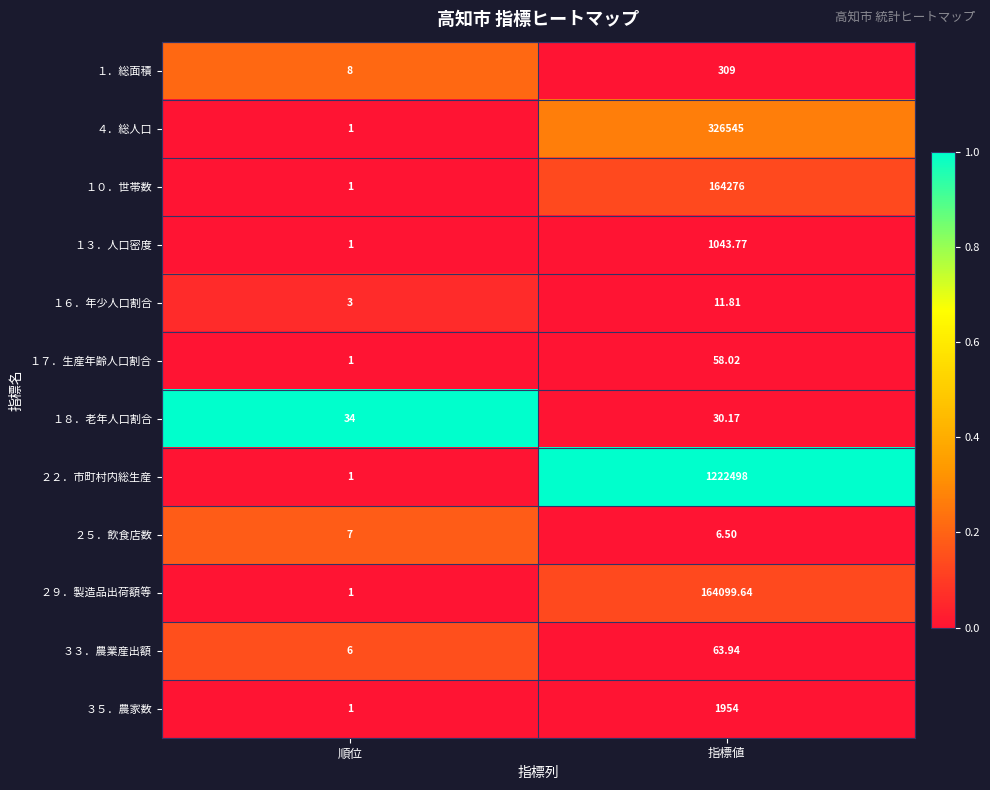

Is the value of １７．生産年齢人口割合 at 順位 greater than the value of １．総面積 at 順位?

No